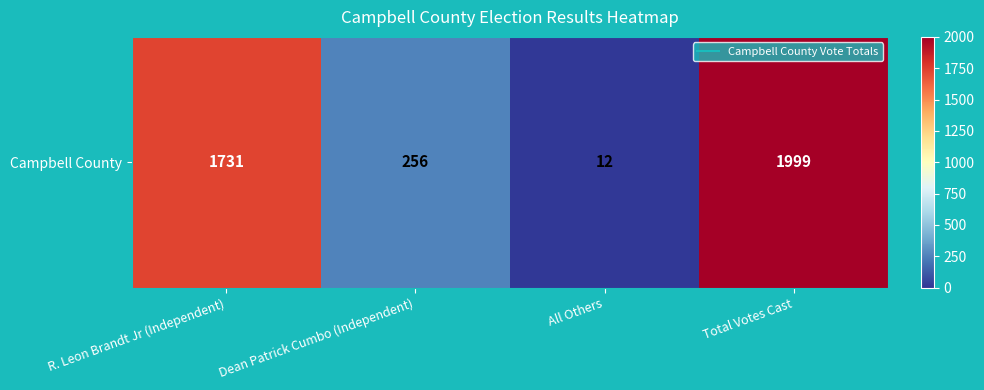

How many data points are less than 1731?

2